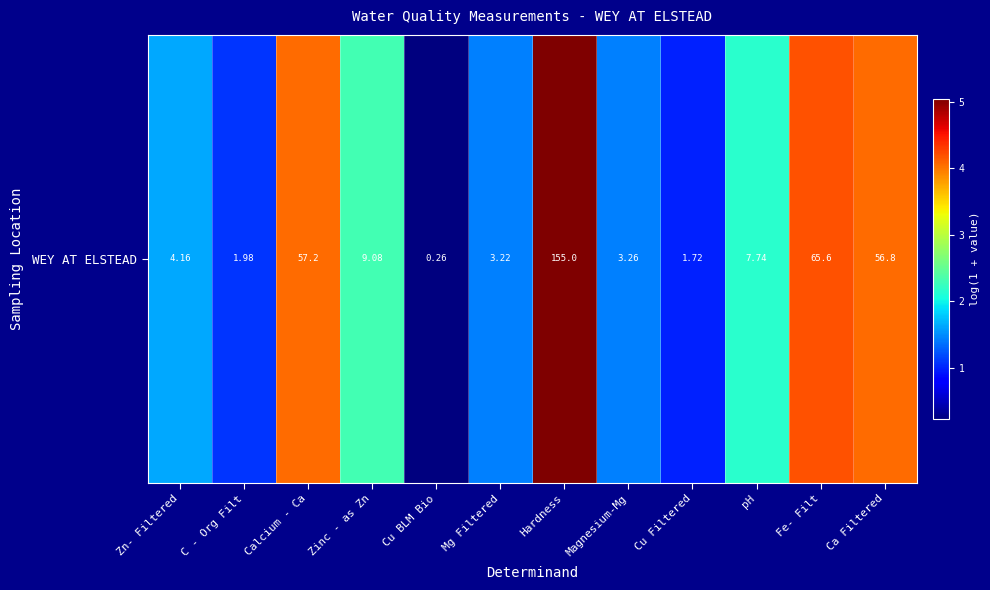

Where does the data first go above 2?

Calcium - Ca